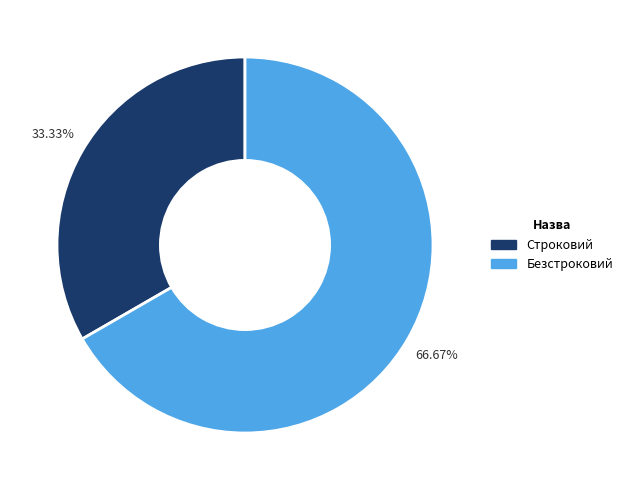

Which has a higher value, Безстроковий or Строковий?

Безстроковий